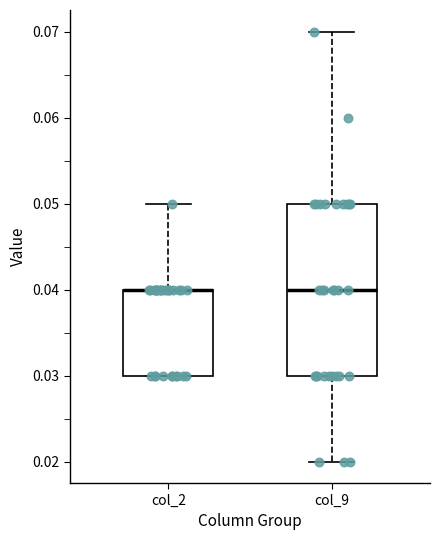

Comparing the boxes themselves (not the whiskers), which one is the tallest?

col_9